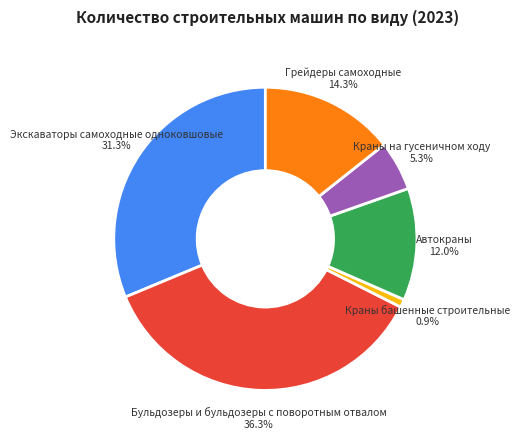

How many slices are in this pie chart?

6